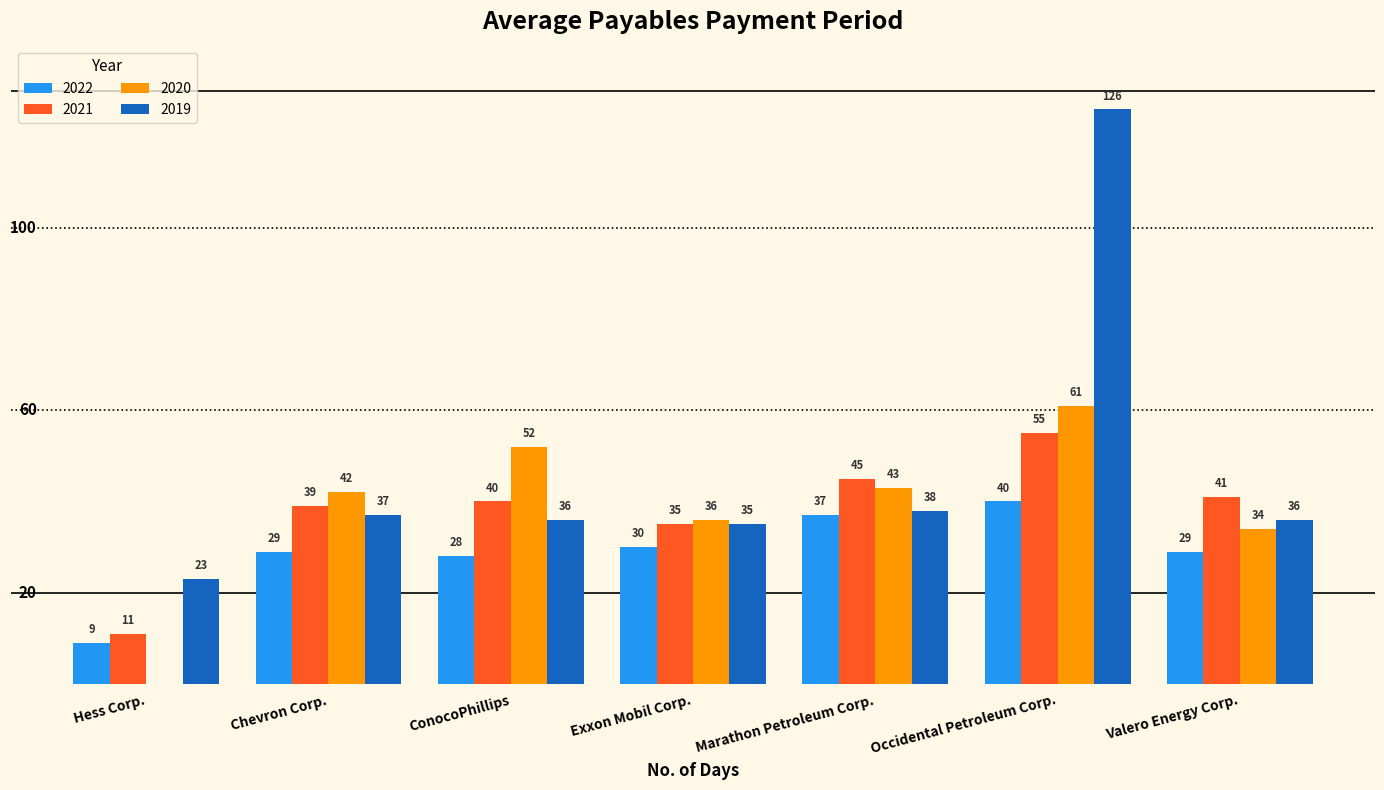

The 2019 series shows 35 at Exxon Mobil Corp.. True or false?

True